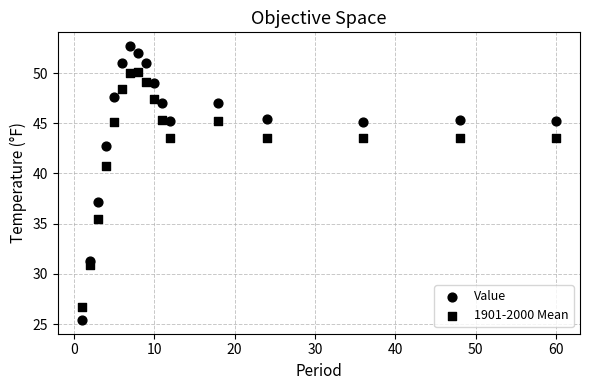

How many data points are displayed?

34